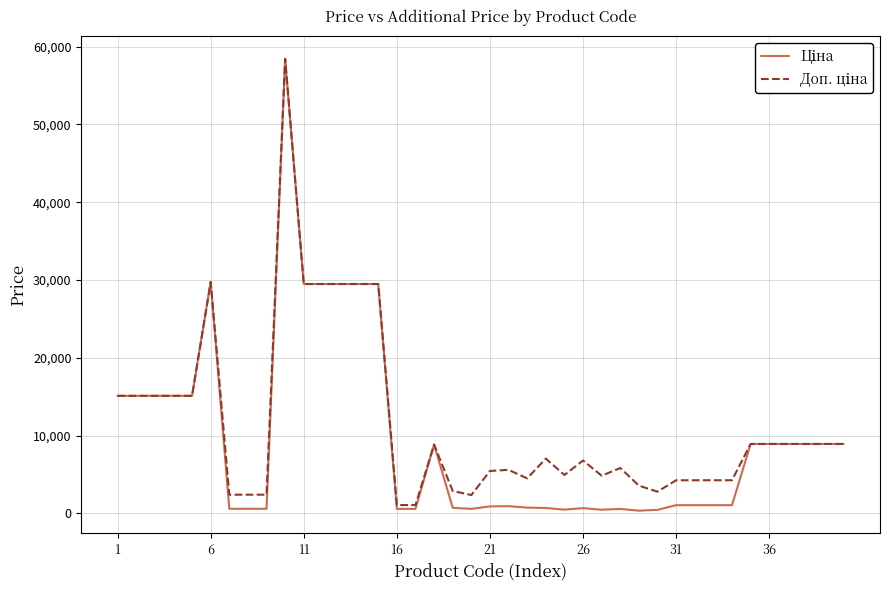

What is the greatest value displayed?

58426.5